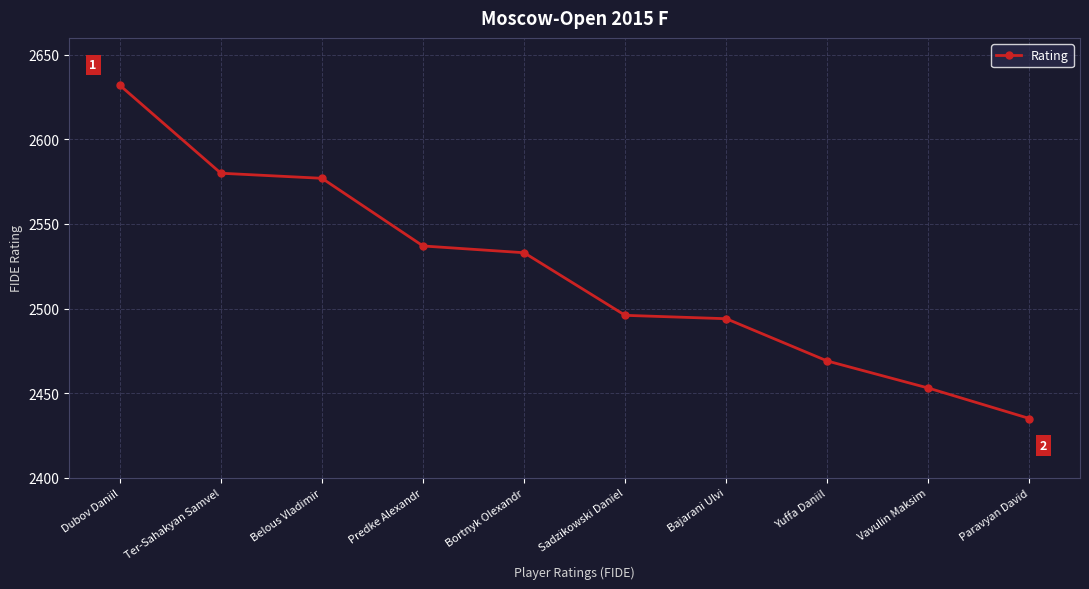

The value at Vavulin Maksim is 3352. True or false?

False